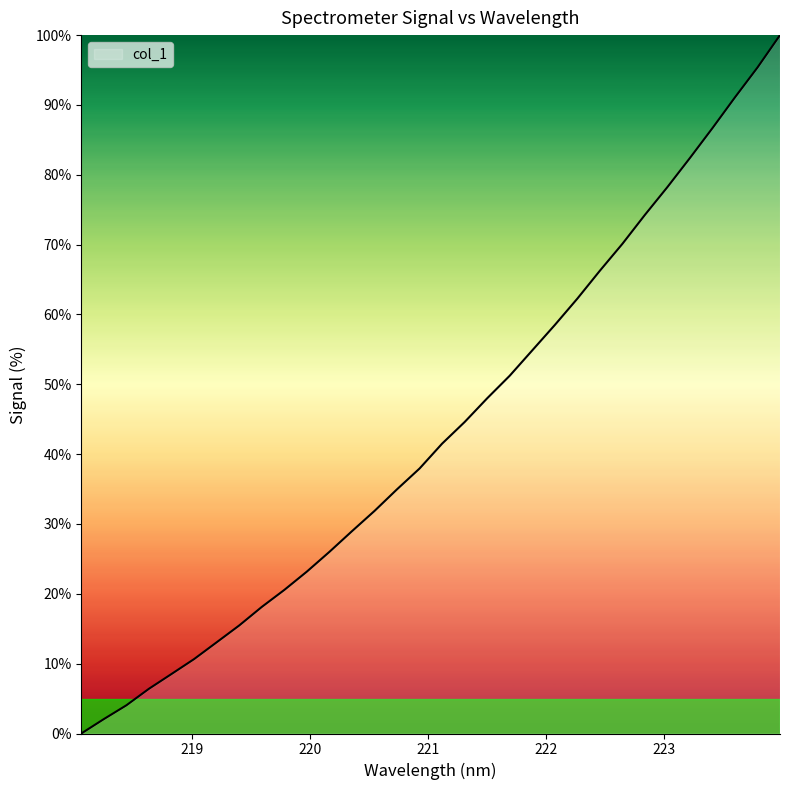

How many lines are shown in the chart?

1